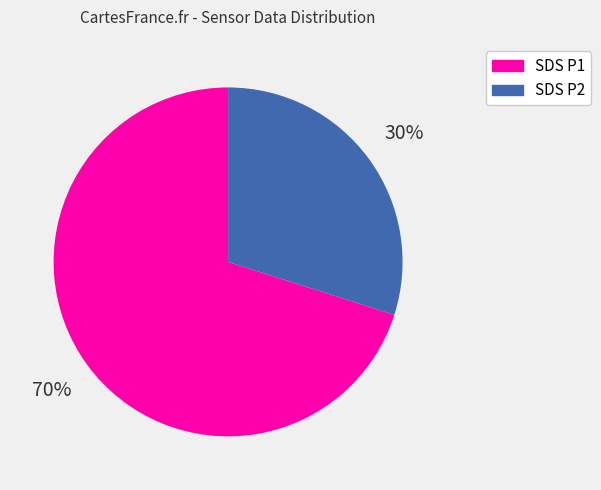

Is there any slice that represents more than half of the pie?

Yes